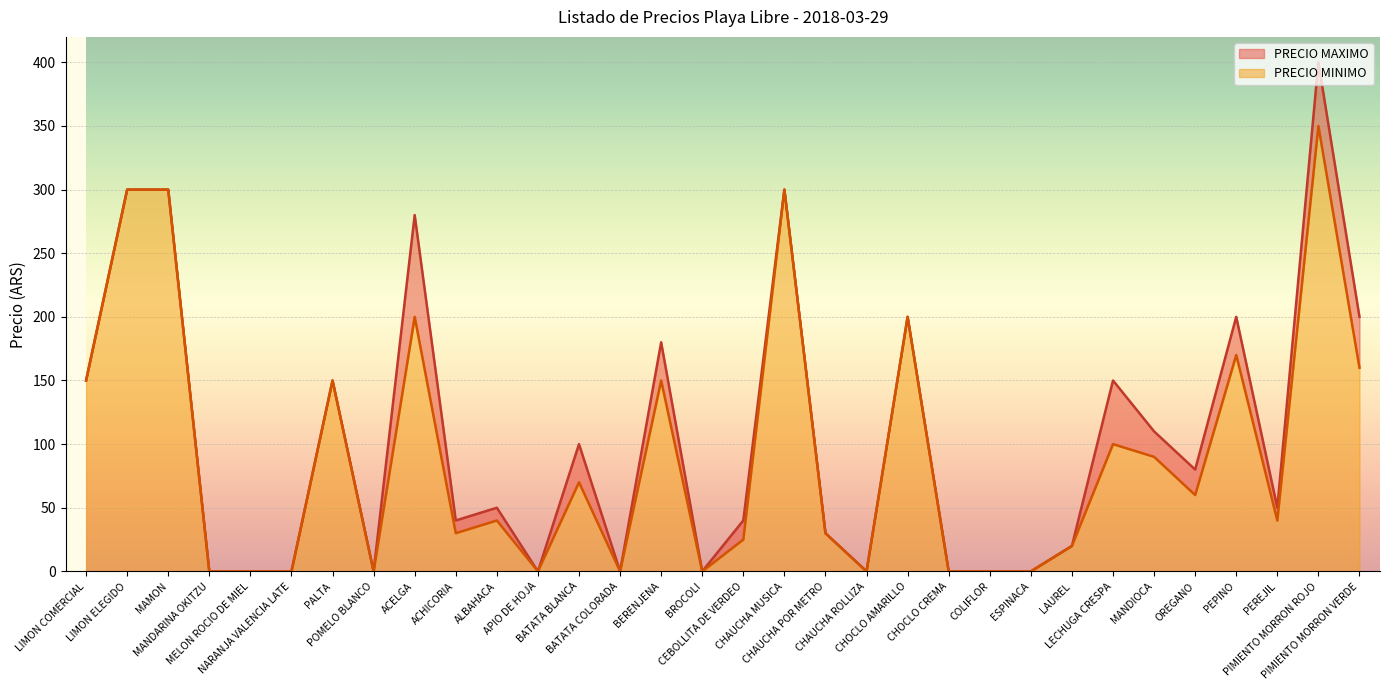

At which label is PRECIO MINIMO closest to 175?

PEPINO